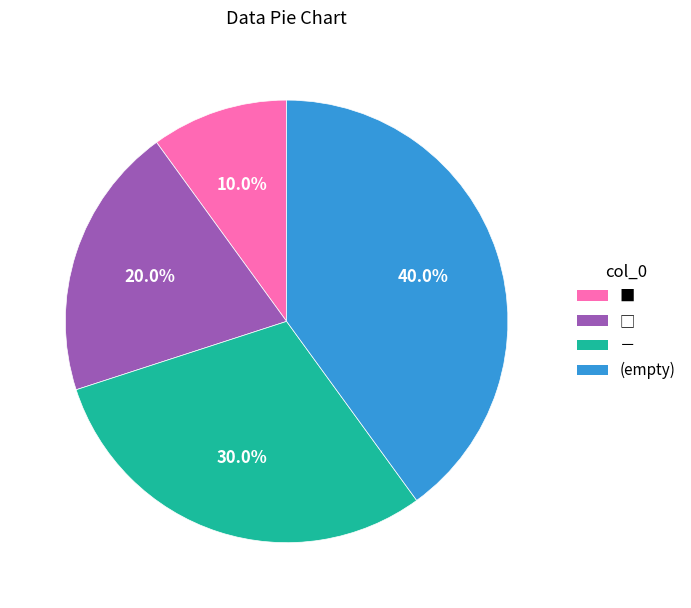

Does － account for over 50% of the chart?

No